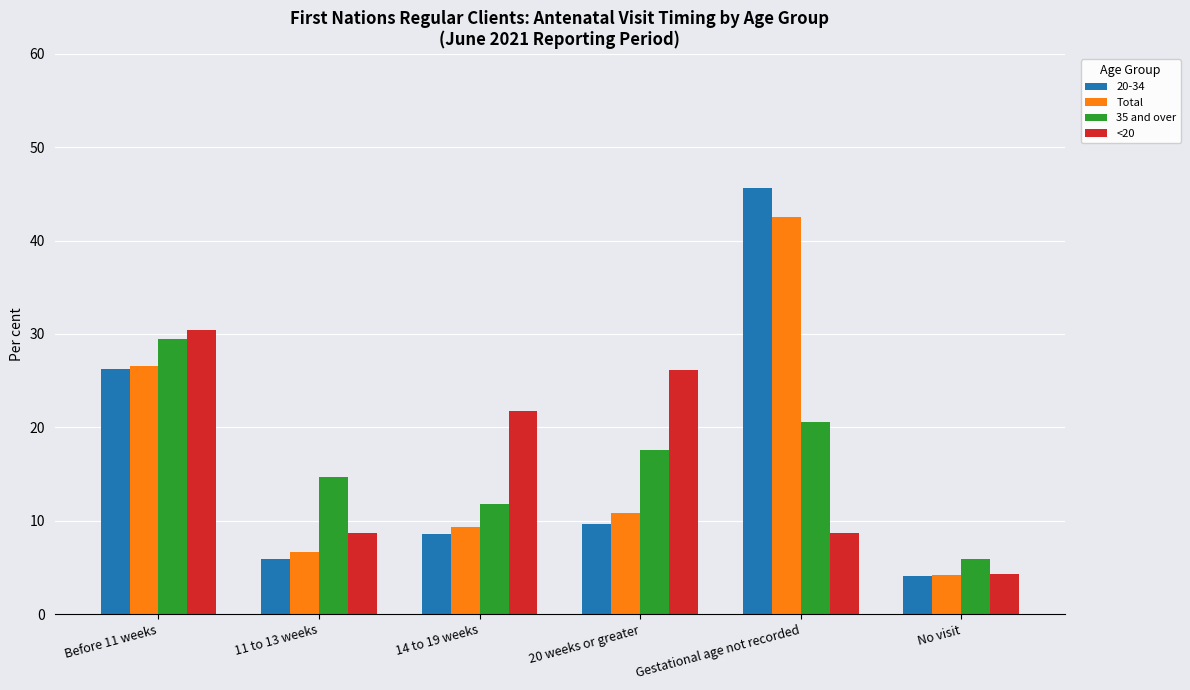

At which label does <20 reach its peak?

Before 11 weeks